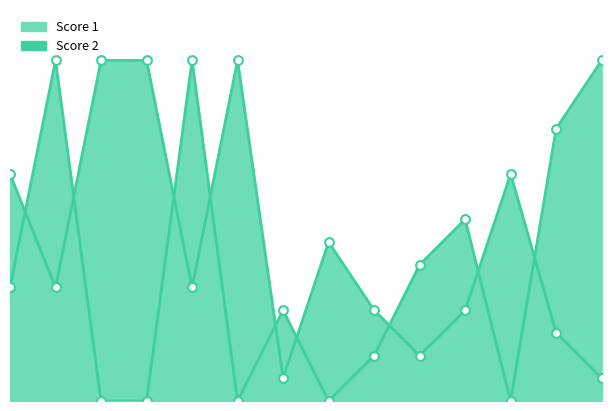

What are all the series names shown in the legend?

Score 1, Score 2